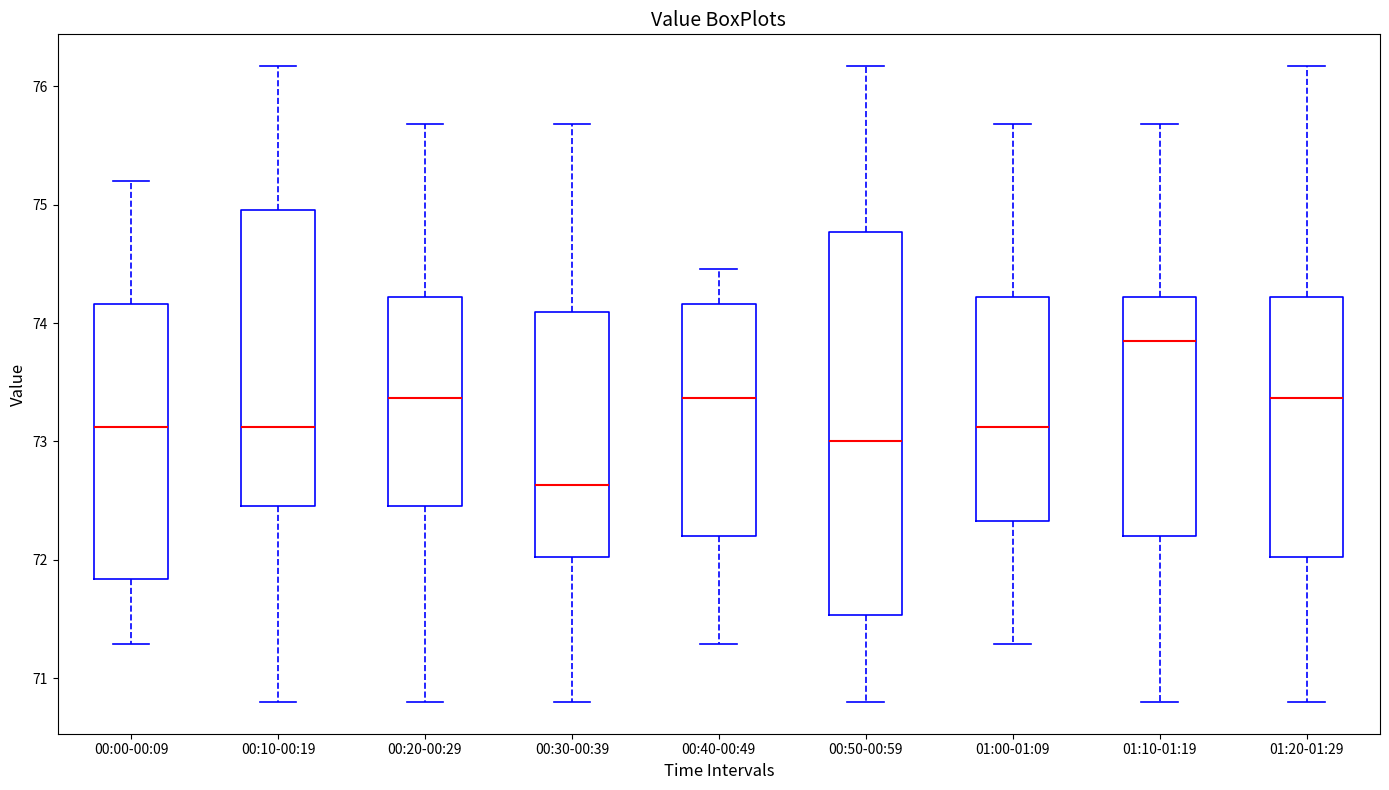

Which box's median line is the lowest?

00:30-00:39